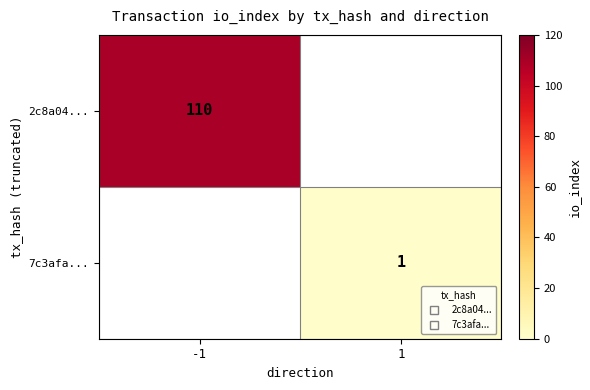

How many values in 2c8a04... are above zero?

1